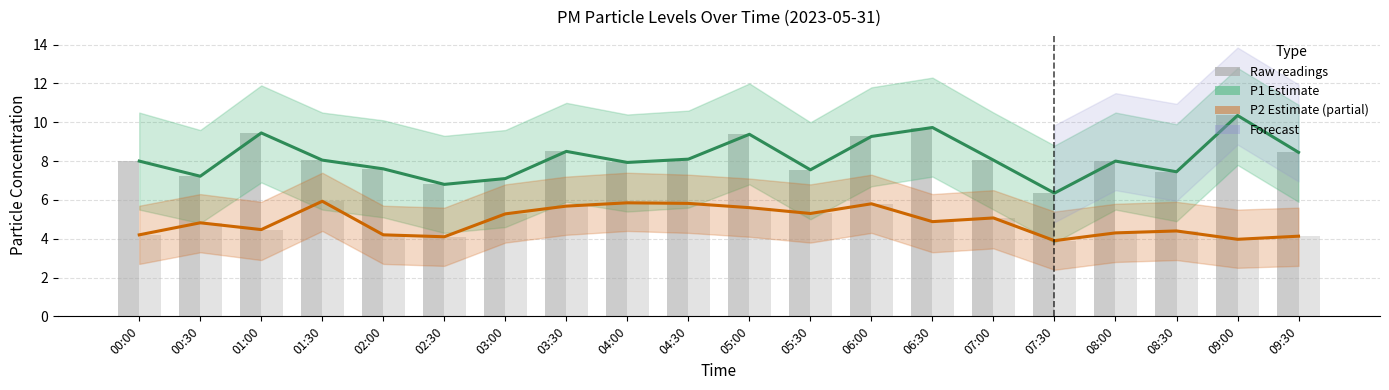

Which series has the widest spread of values?

P1 Estimate